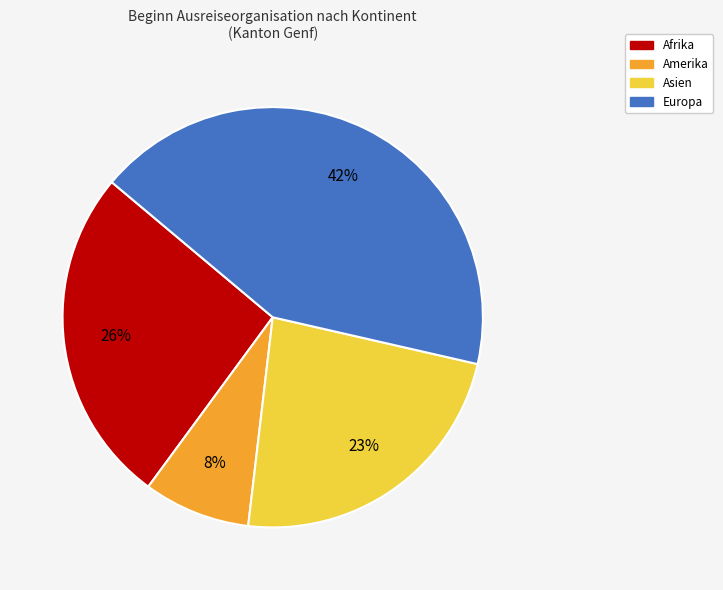

Is there a majority slice in this chart?

No